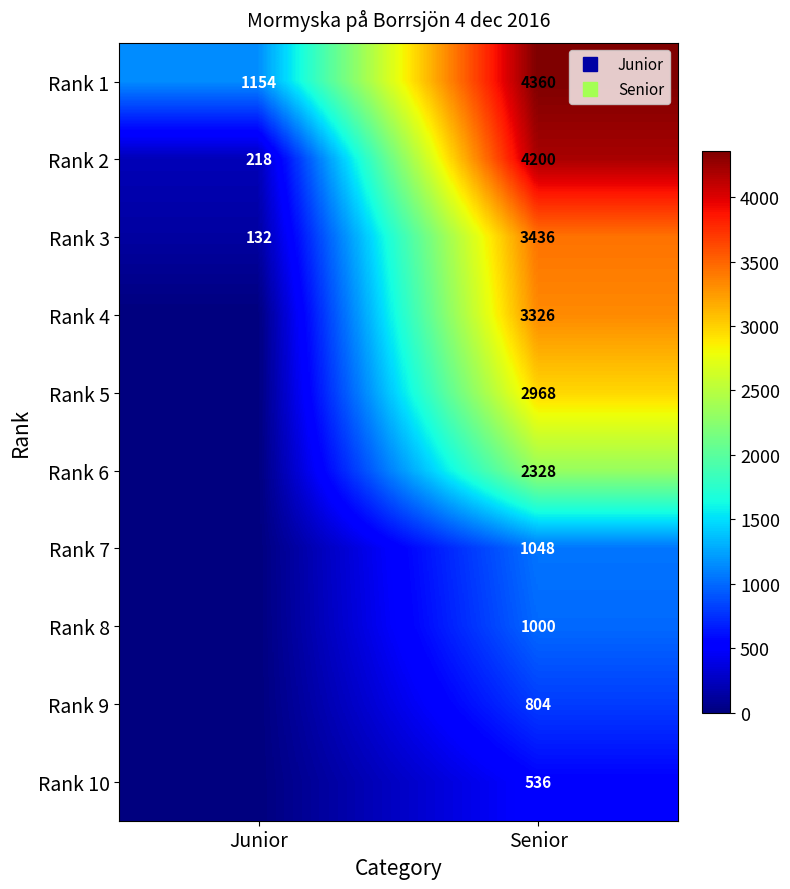

The value of Rank 6 at Junior is -746. True or false?

False